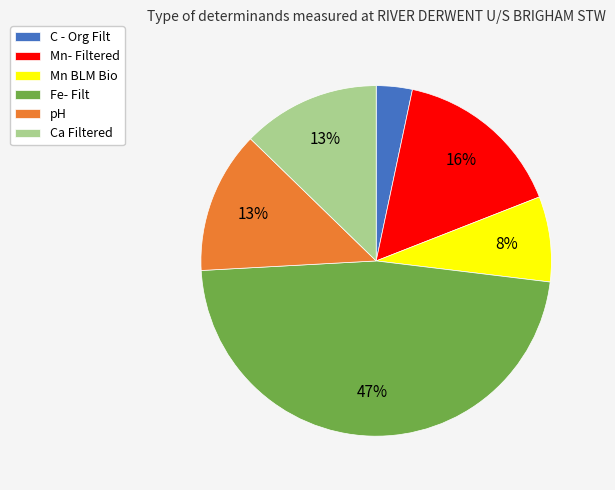

Is it true that Fe- Filt is 38% of the pie?

False